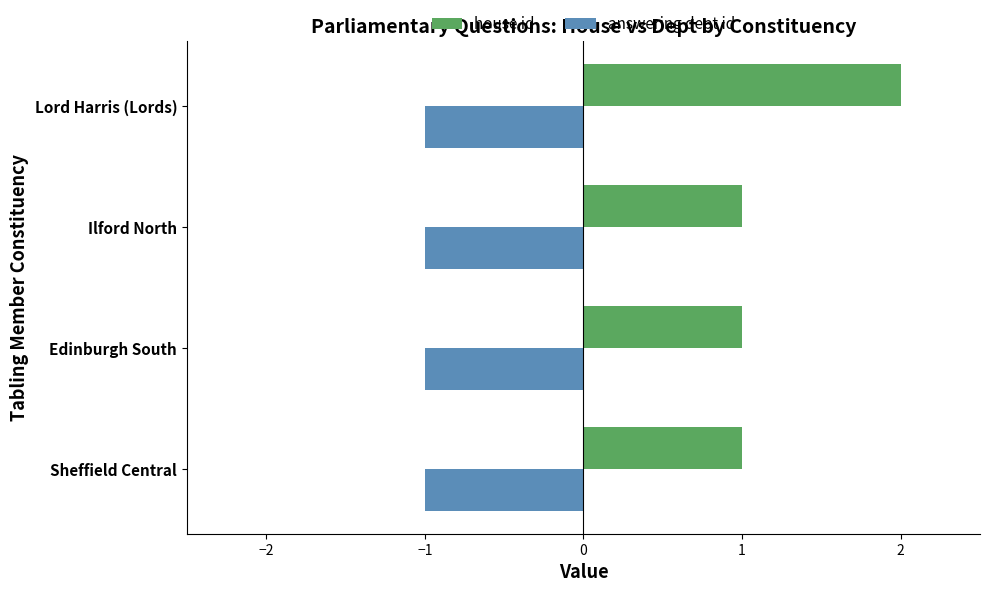

How many categories are shown in the chart?

4